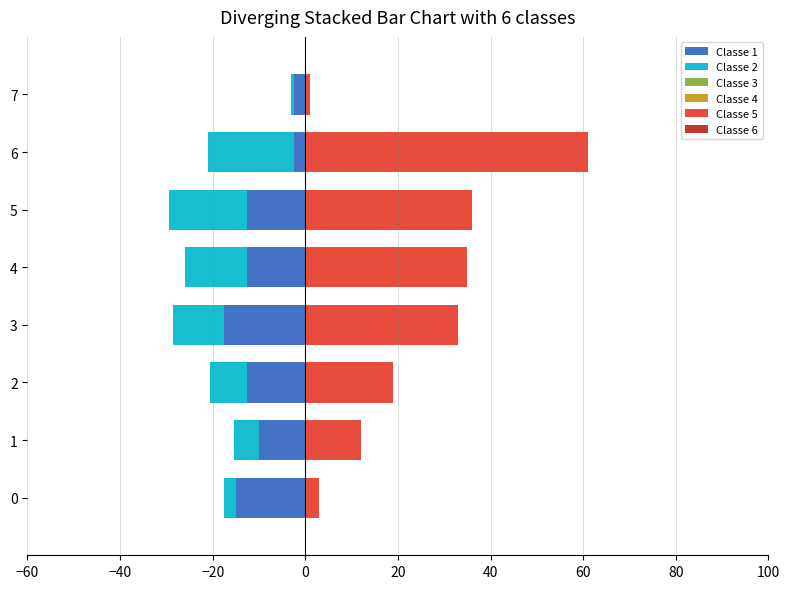

Between −60 and −20, which series saw the biggest shift?

Classe 5